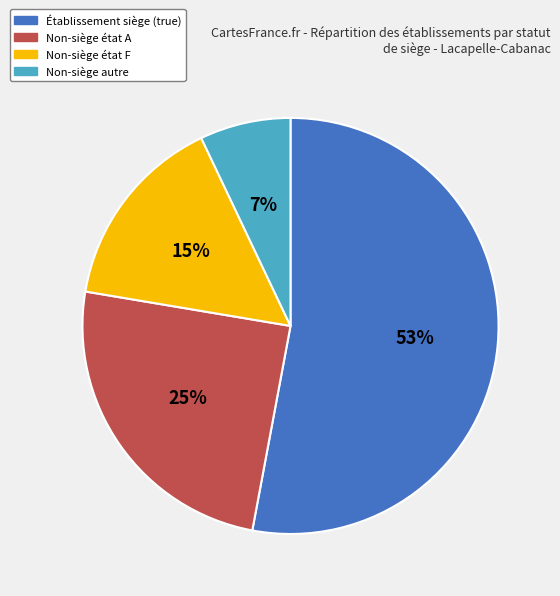

Rank the categories by value from highest to lowest.

Établissement siège (true), Non-siège état A, Non-siège état F, Non-siège autre